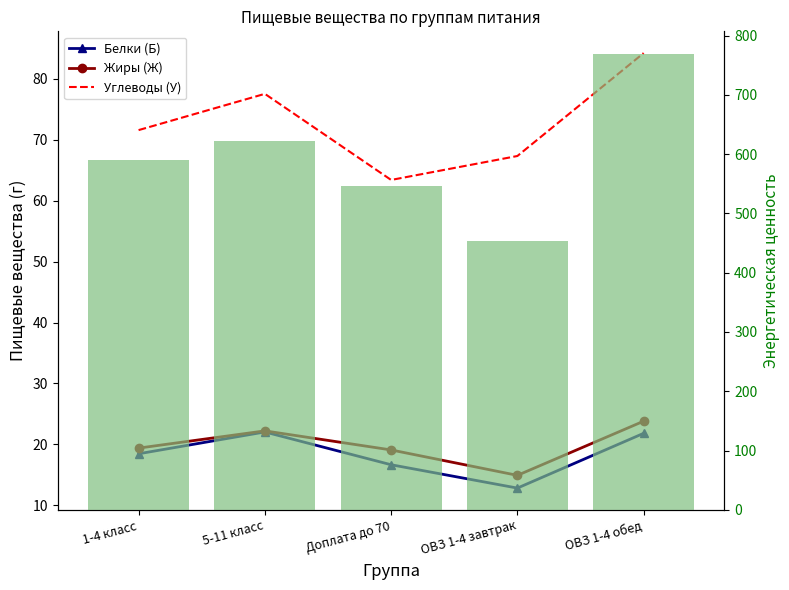

At which category does the chart reach its minimum across all series?

ОВЗ 1-4 завтрак